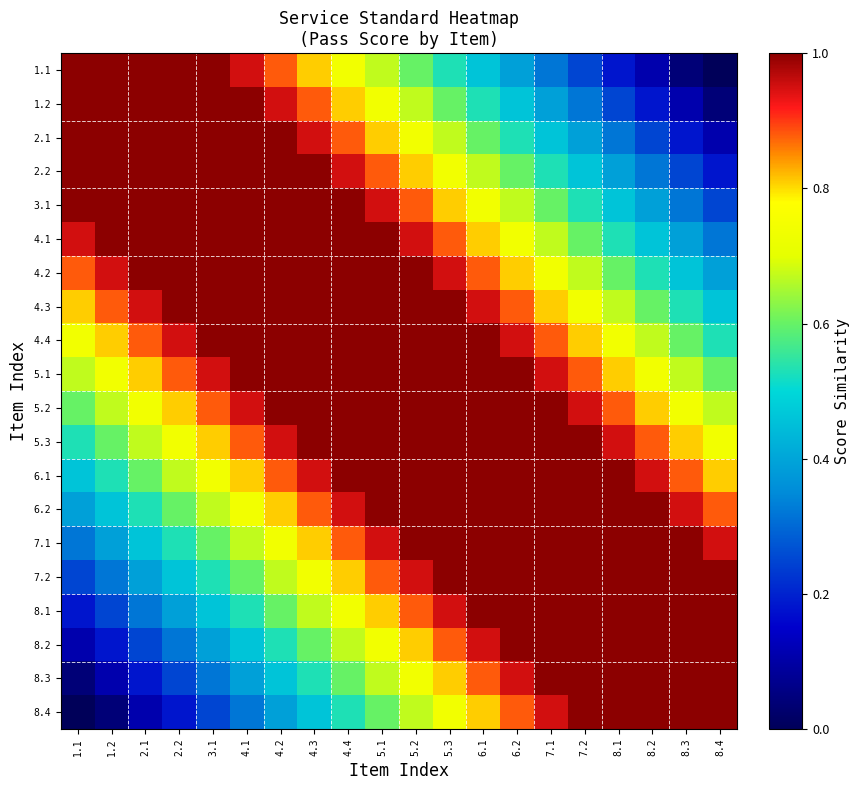

At which category is the sum across all series the highest?

5.1